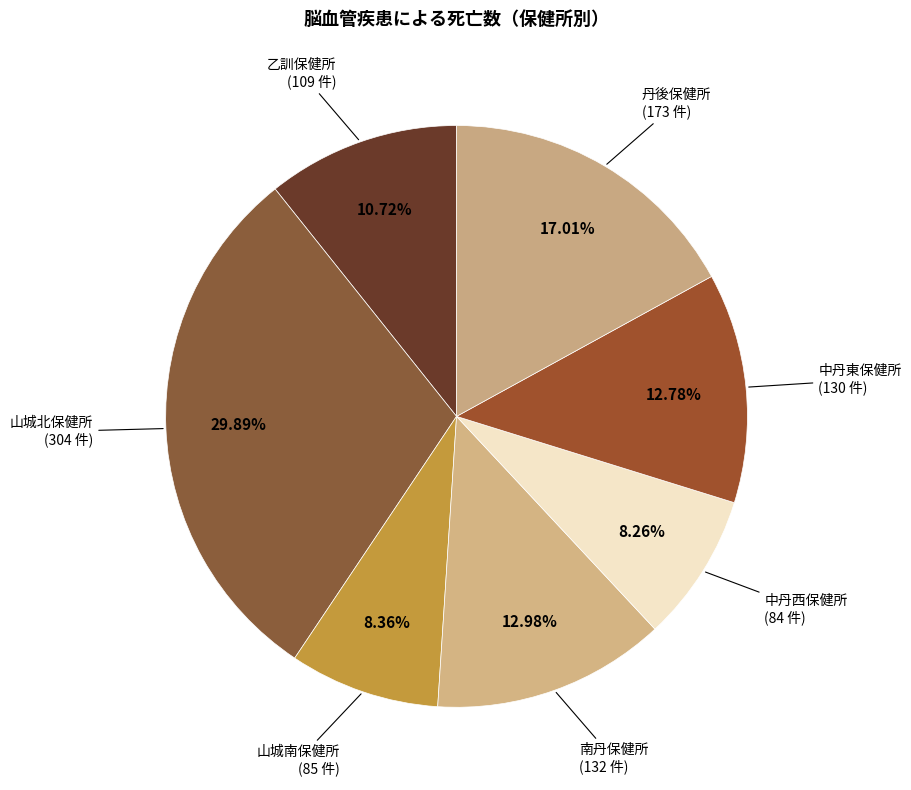

Is there a majority slice in this chart?

No